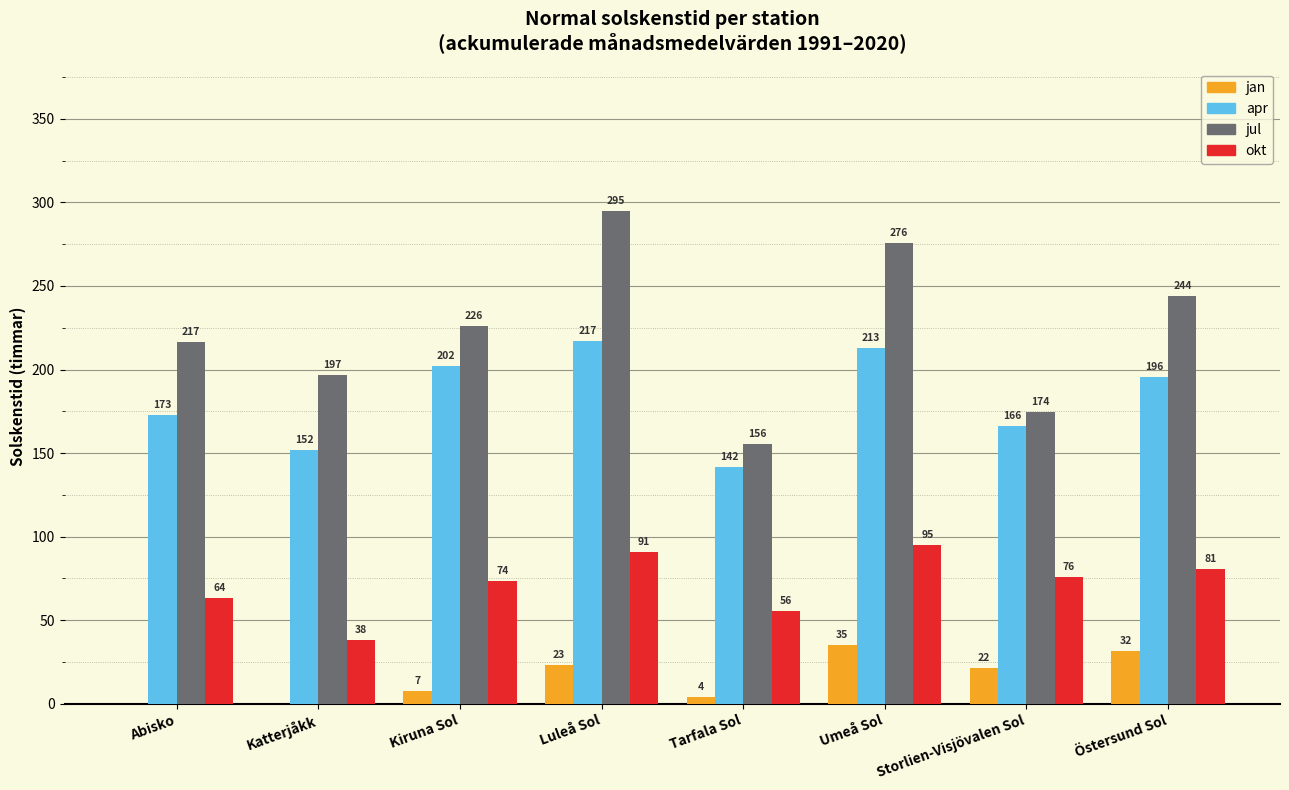

Is the value of apr at Tarfala Sol greater than the value of jan at Kiruna Sol?

Yes